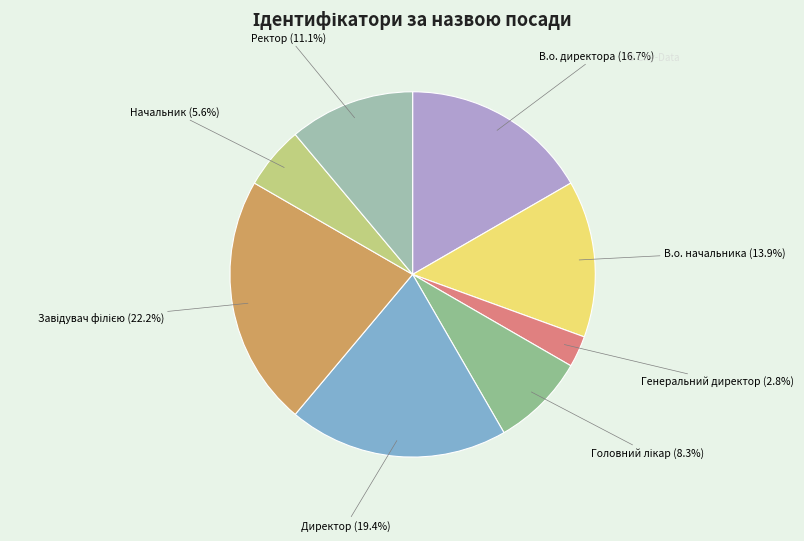

What percentage is the В.о. директора slice, to the nearest percent?

17%